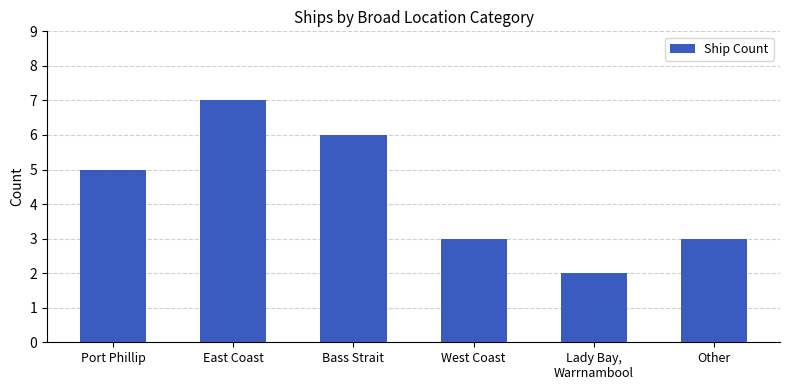

What is the difference between the values at East Coast and West Coast?

4